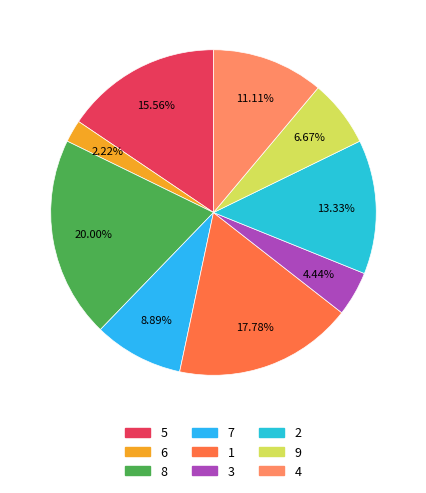

To the nearest percent, what portion does 6 represent?

2%